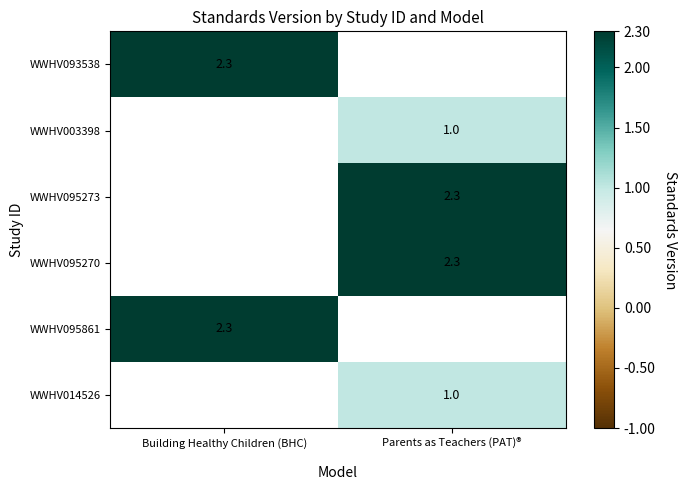

Is it true that WWHV093538 equals 0.8 at Building Healthy Children (BHC)?

False